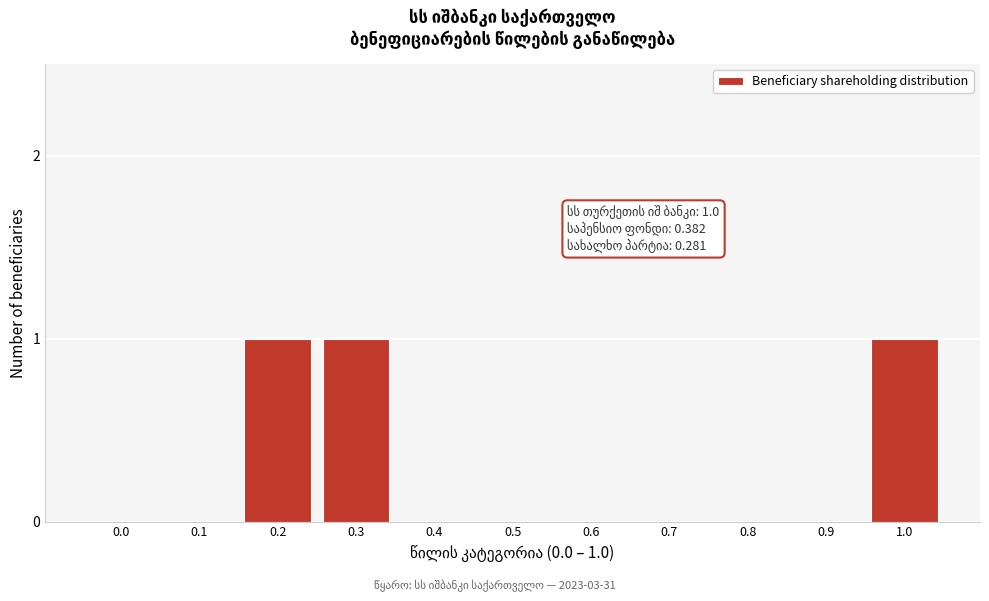

Reading left to right, extract all data points from this chart.

0.0=0	0.1=0	0.2=1	0.3=1	0.4=0	0.5=0	0.6=0	0.7=0	0.8=0	0.9=0	1.0=1